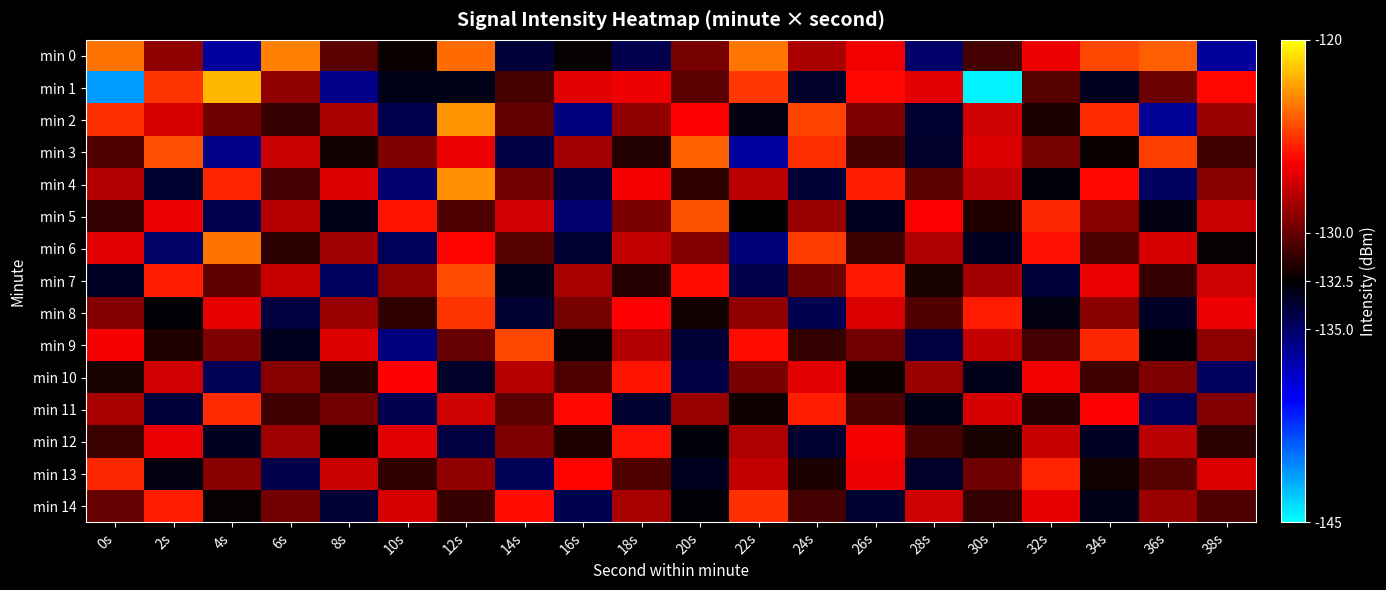

At which category is the sum across all series the highest?

12s